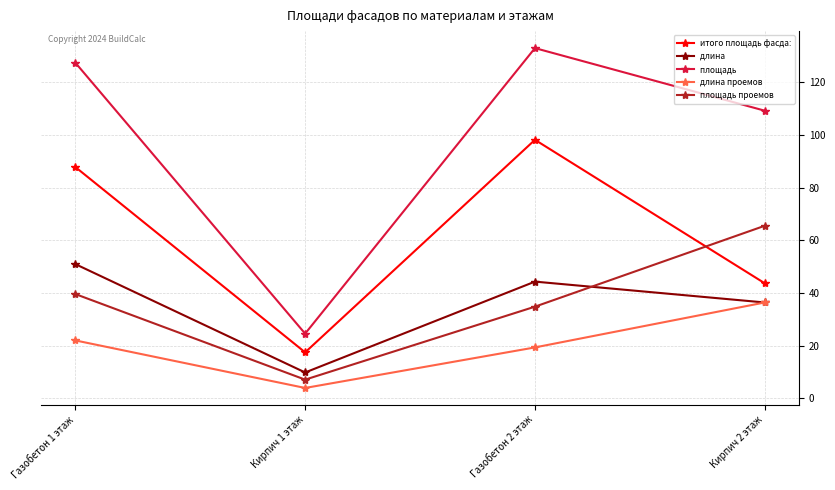

What position from the right is Газобетон 1 этаж?

4